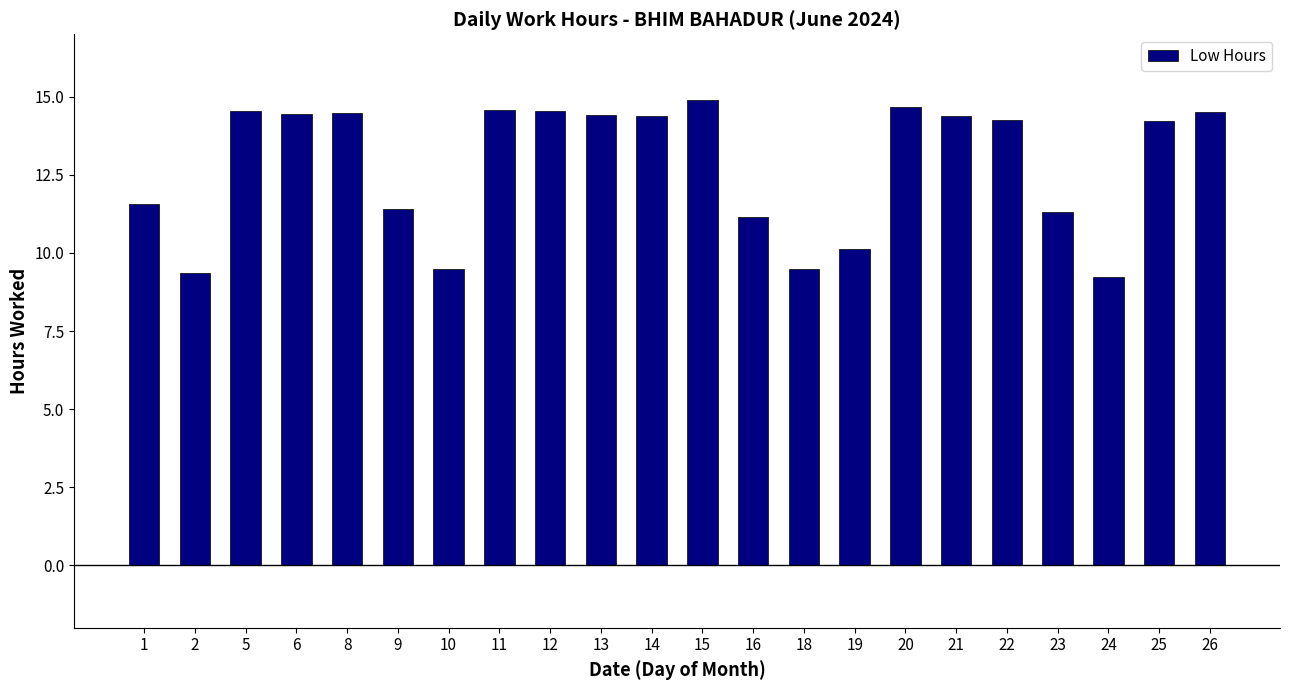

Are the bars horizontal?

No